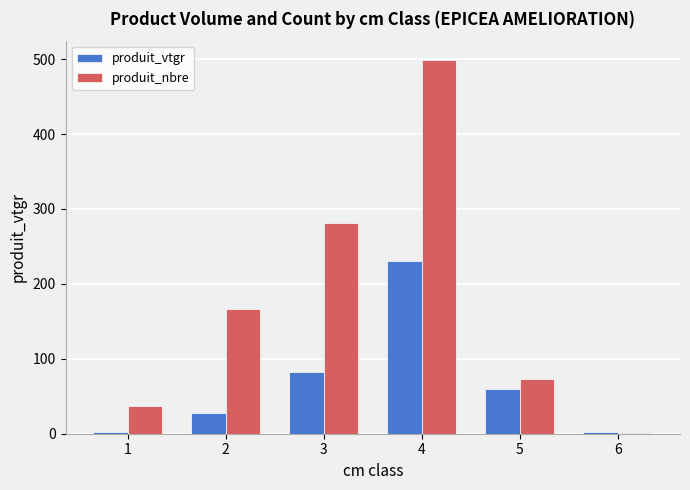

How many data points in produit_vtgr are above 59?

3